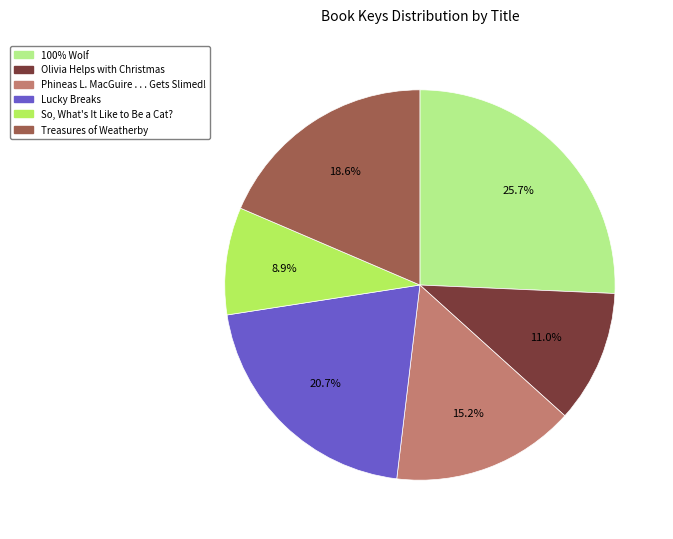

What percentage is the Lucky Breaks slice, to the nearest percent?

21%